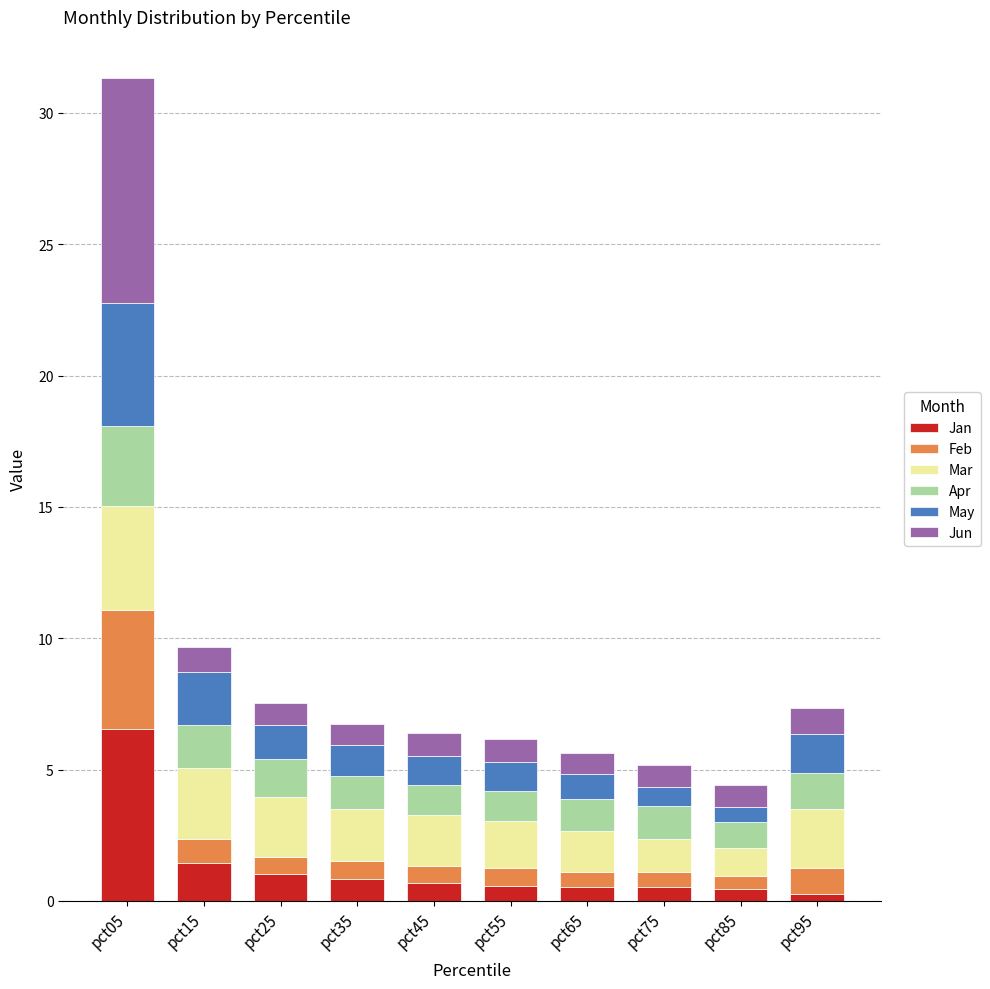

What is the difference between the maximum and minimum values in the Jan series?

6.3